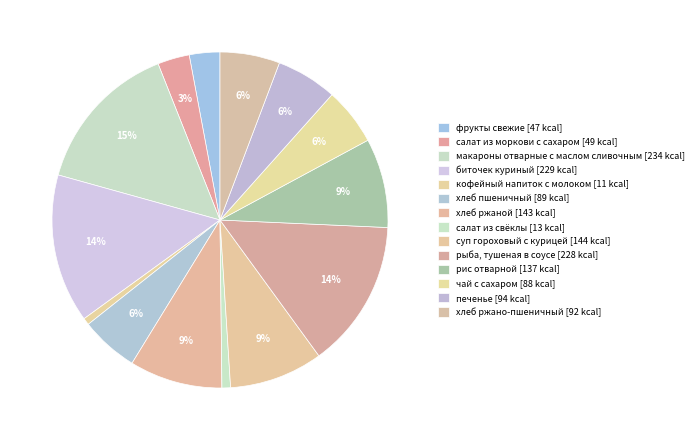

Is it true that чай с сахаром is 1% of the pie?

False